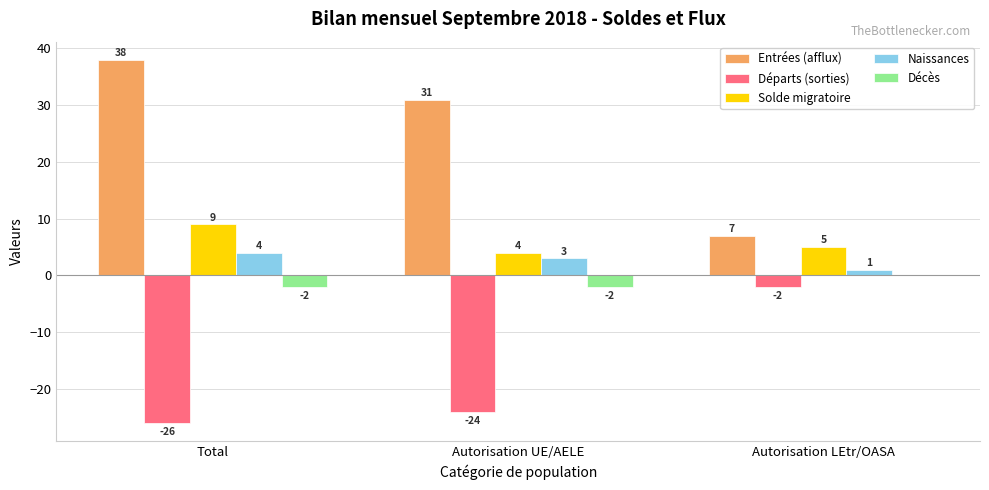

Which category has the highest value across all series?

Total